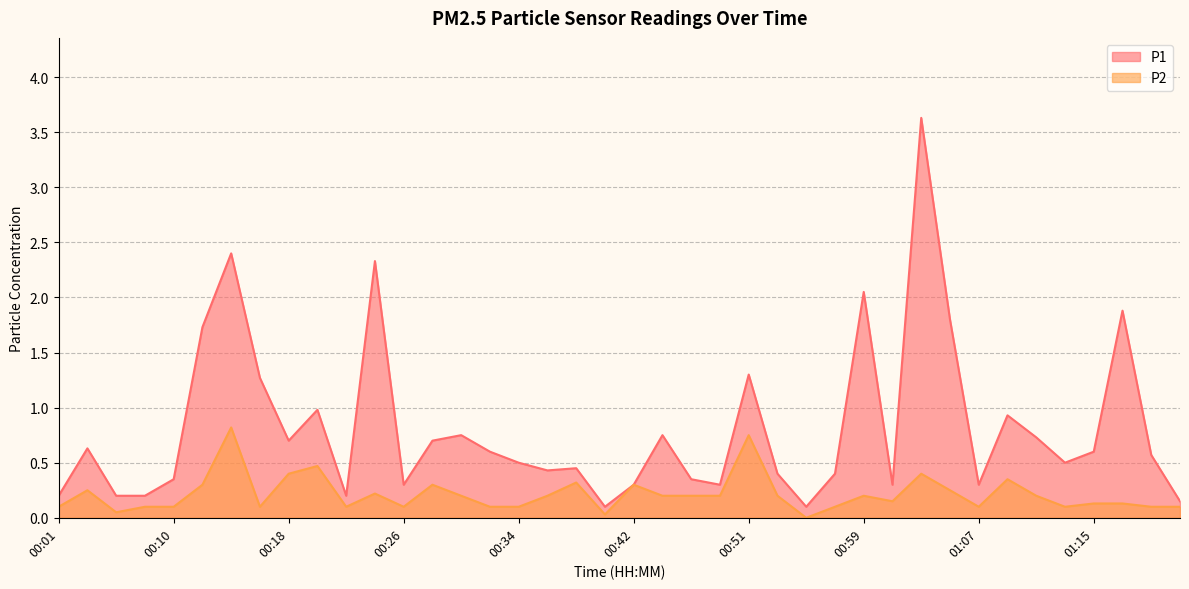

List the series in order of their overall mean, lowest first.

P2, P1